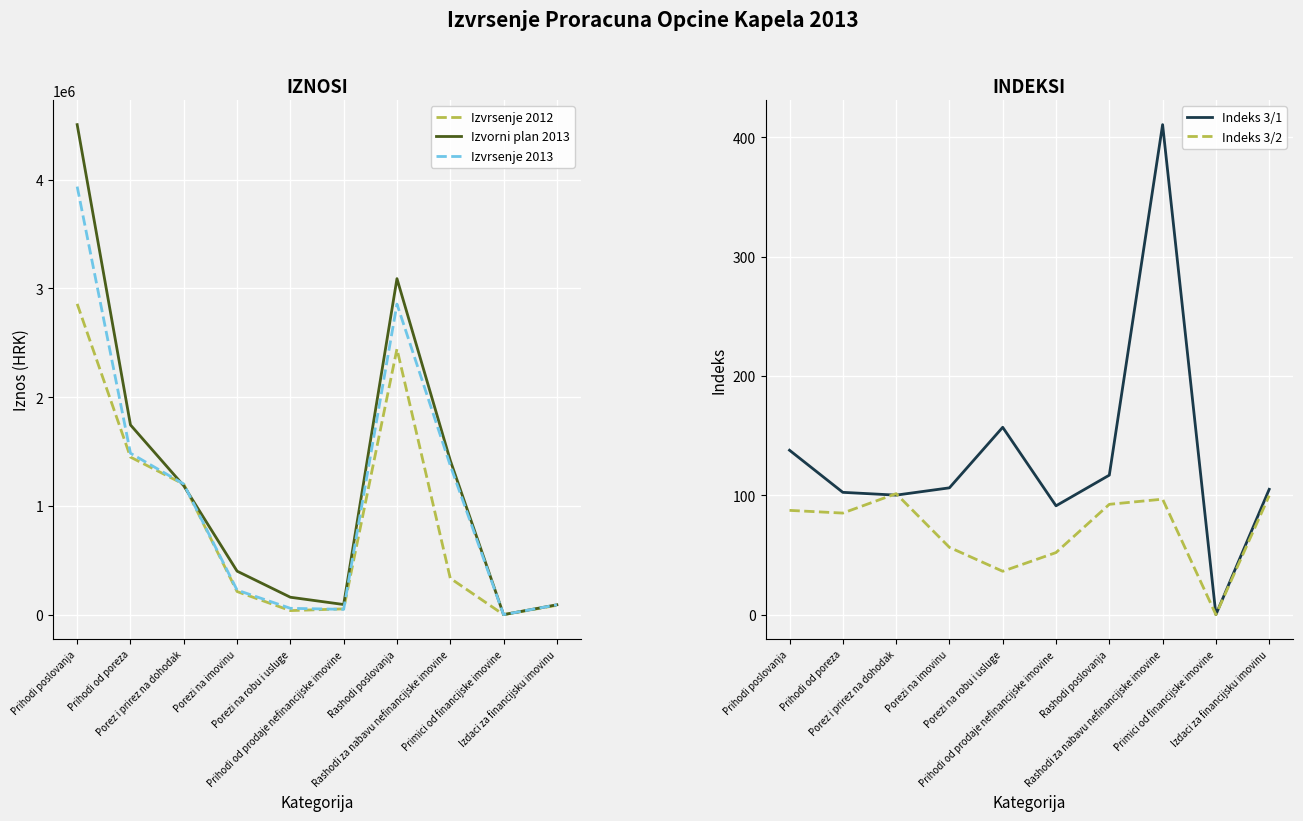

True or false: Izvorni plan 2013 and Izvrsenje 2013 cross at least once.

True